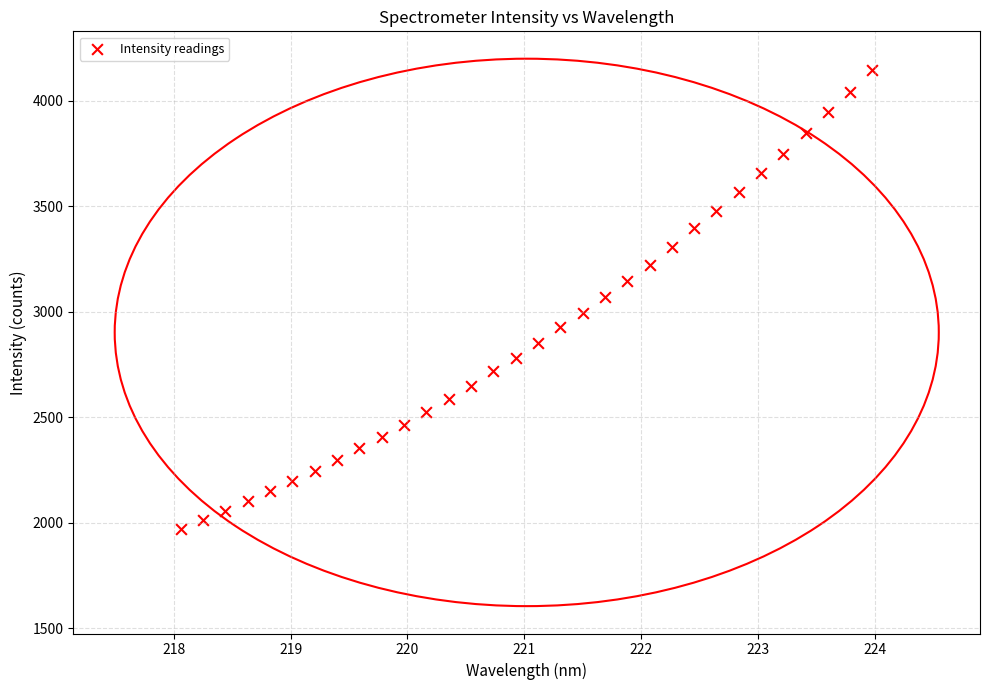

What is the range of X values (max minus min)?

5.9